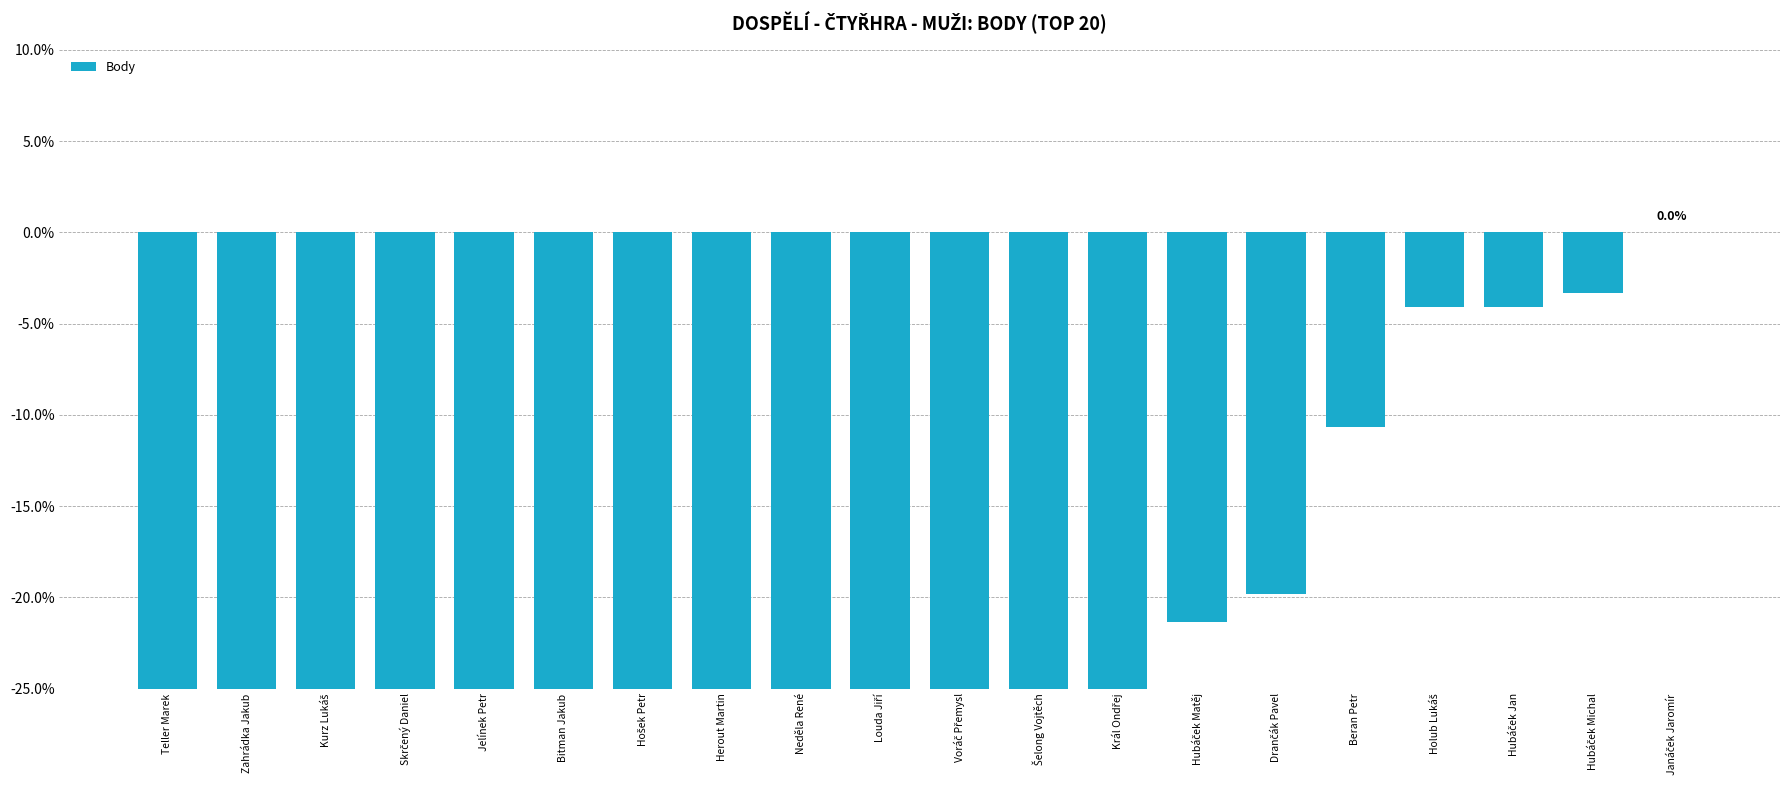

What is the change in value from Skrčený Daniel to Drančák Pavel?

+29.7